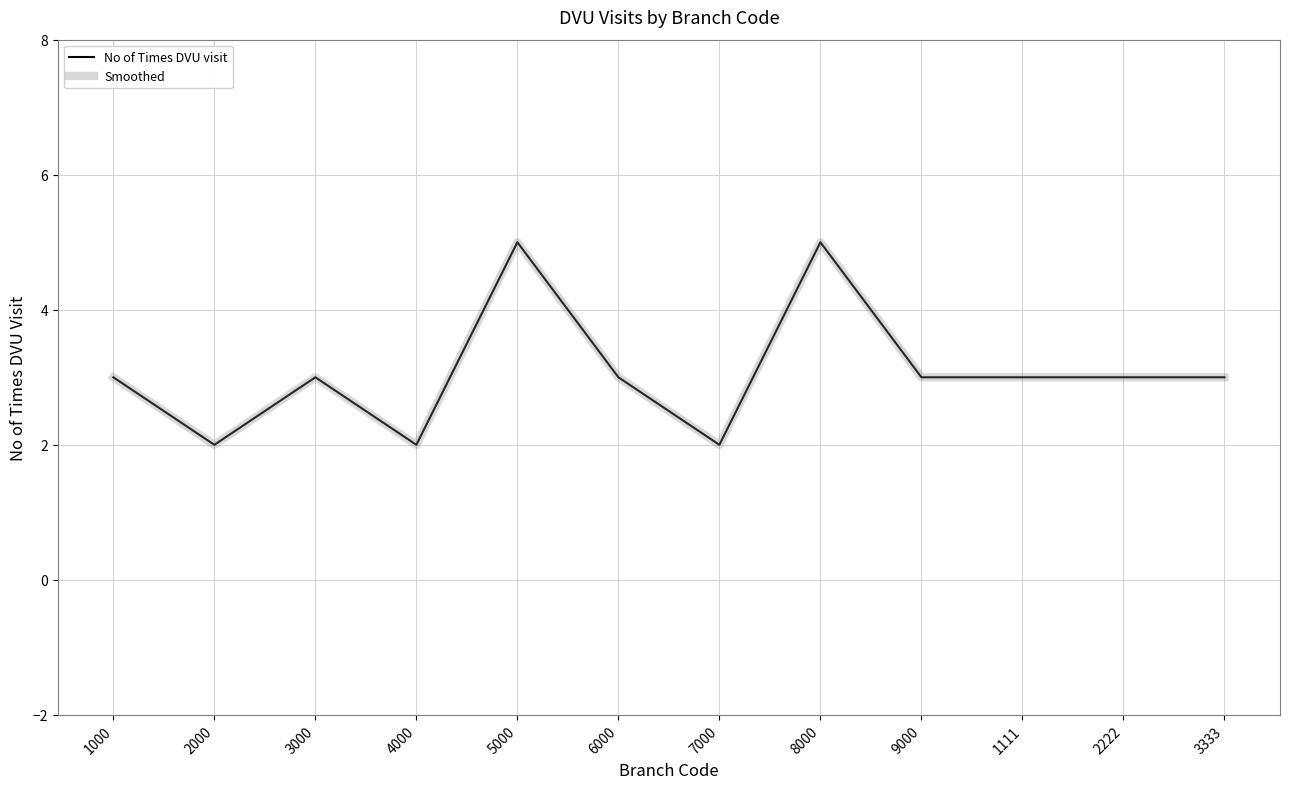

How many lines are shown in the chart?

2